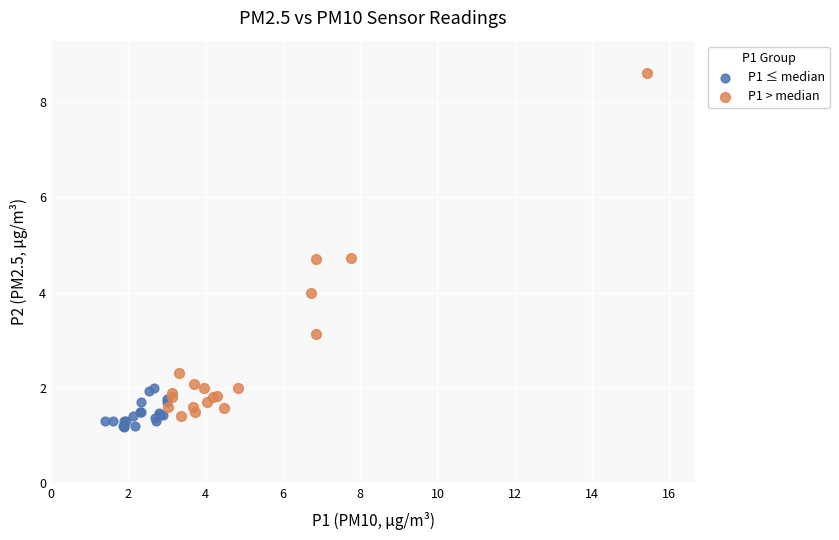

Which series contains the highest Y value?

P1 > median